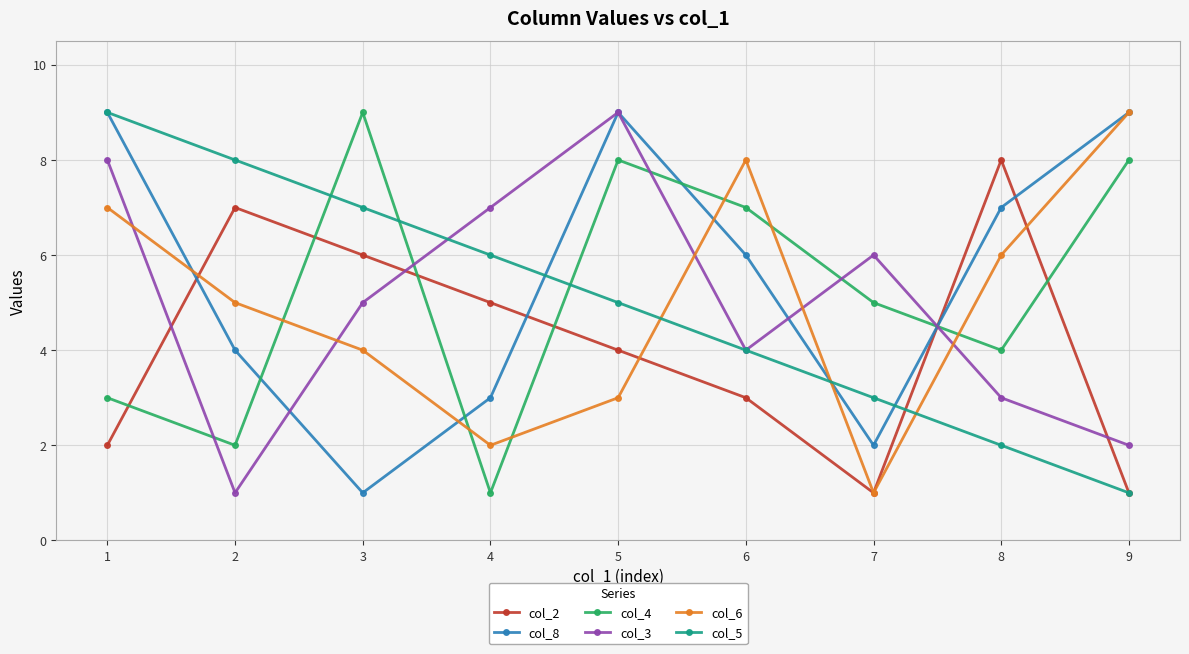

Does the chart display data point markers on the line(s)?

Yes